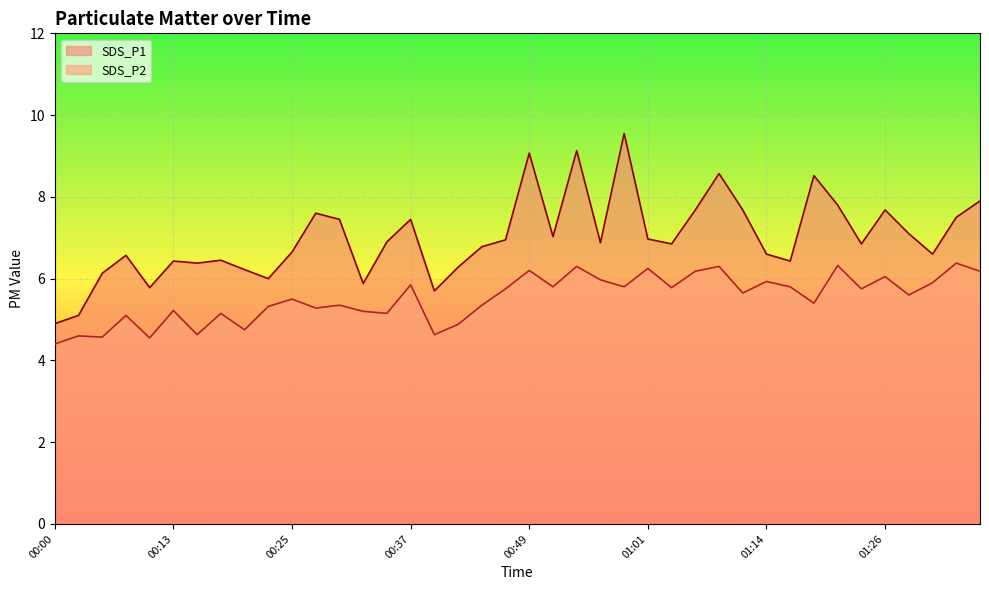

How many data points in SDS_P2 are less than 5?

8